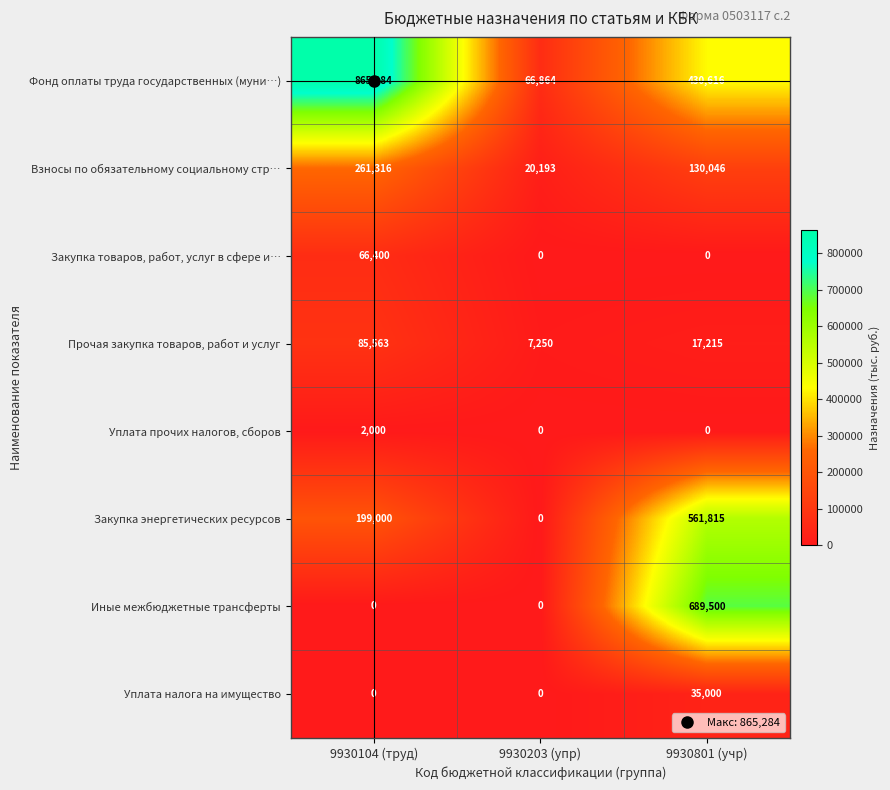

What is the difference between the Закупка энергетических ресурсов values at 9930104 (труд) and 9930203 (упр)?

199000